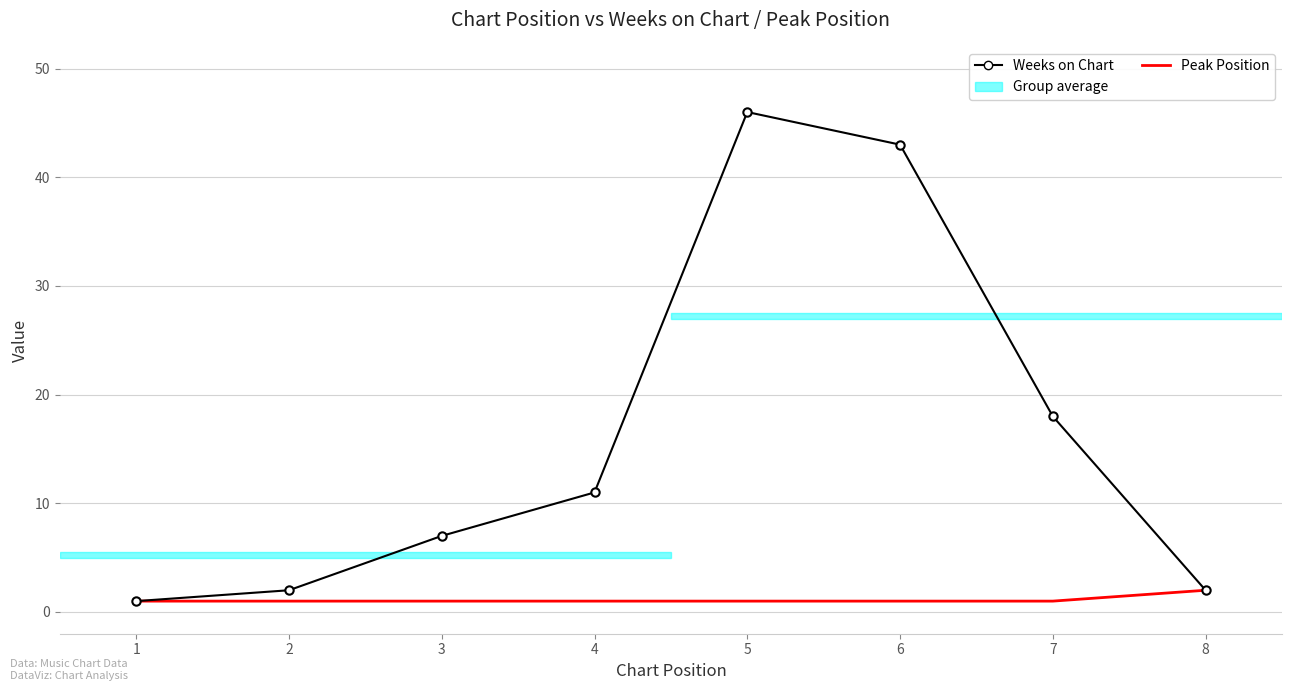

Reading left to right, extract all data points from this chart.

Weeks on Chart: 1=1	2=2	3=7	4=11	5=46	6=43	7=18	8=2
Peak Position: 1=1	2=1	3=1	4=1	5=1	6=1	7=1	8=2